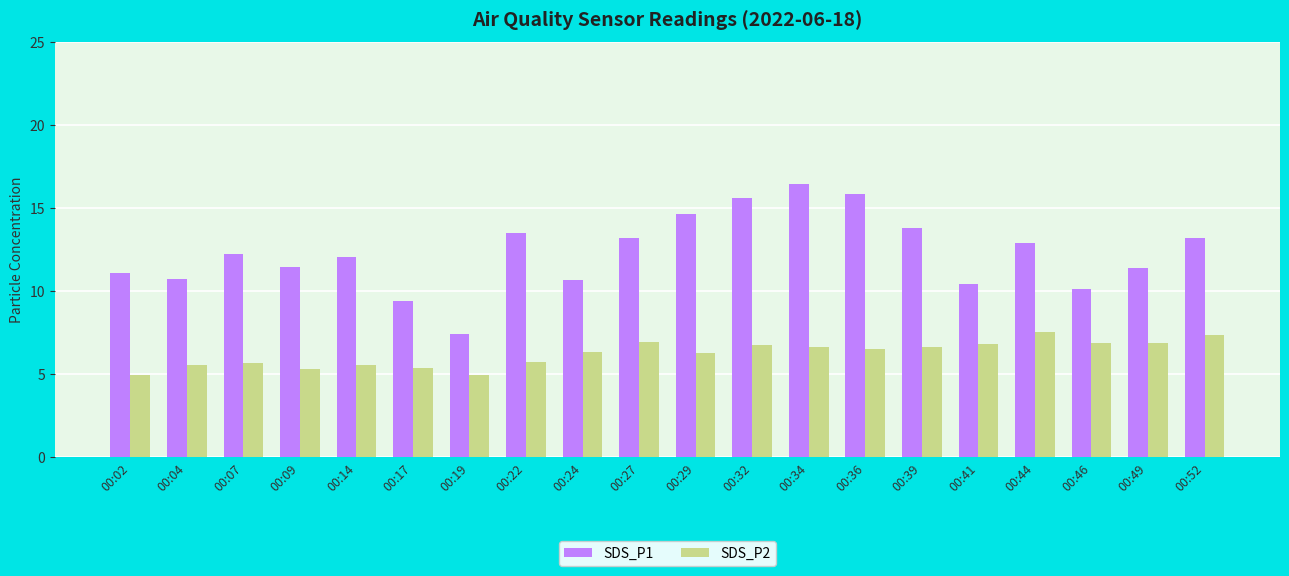

Rank the series by their maximum value, from highest to lowest.

SDS_P1, SDS_P2